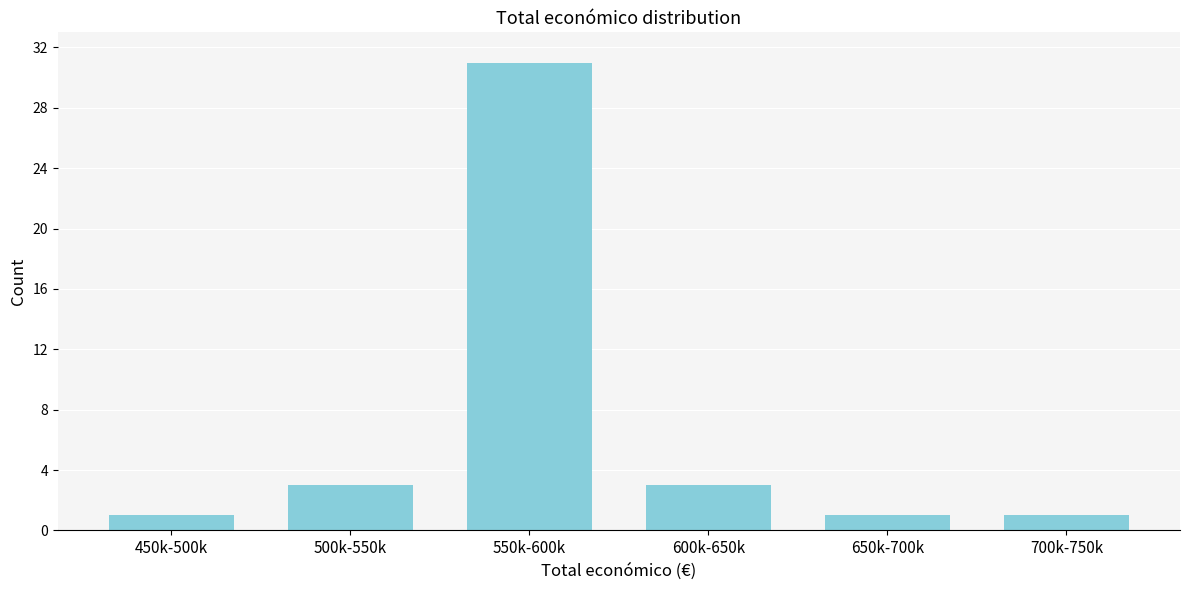

Reading right to left, transcribe all the data shown in this chart.

1	1	3	31	3	1